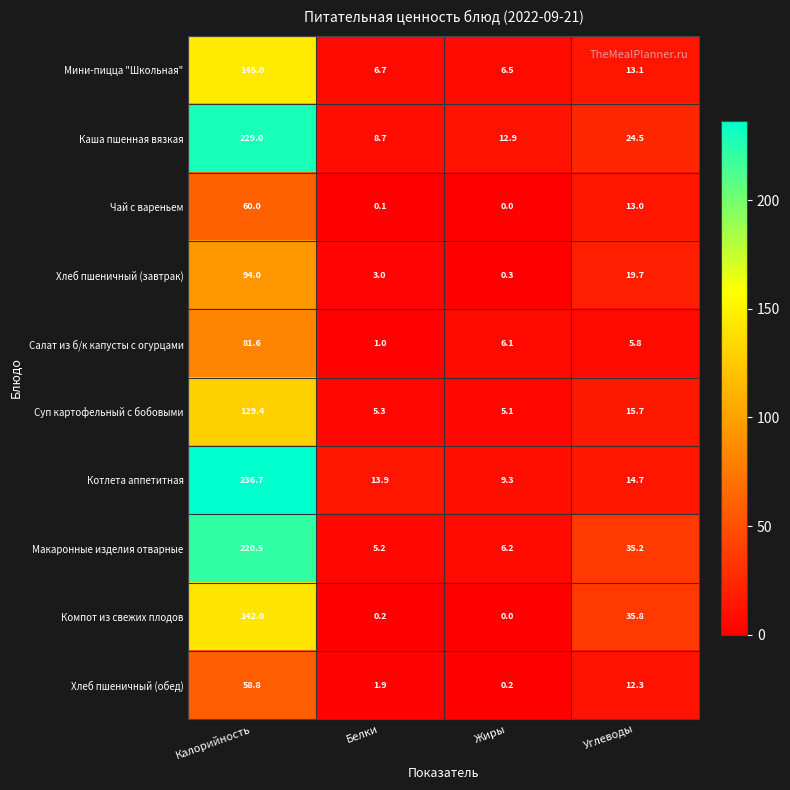

At which category is the sum across all series the highest?

Калорийность